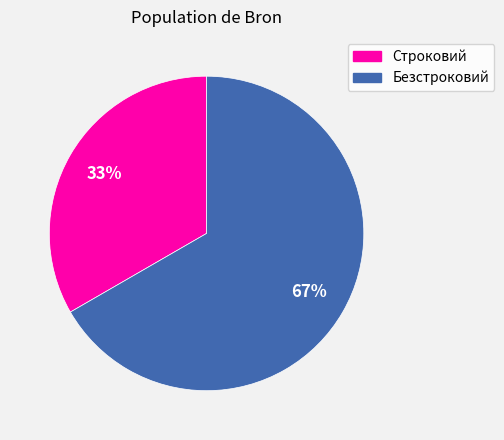

What is the ratio of the value at Строковий to the value at Безстроковий?

0.5